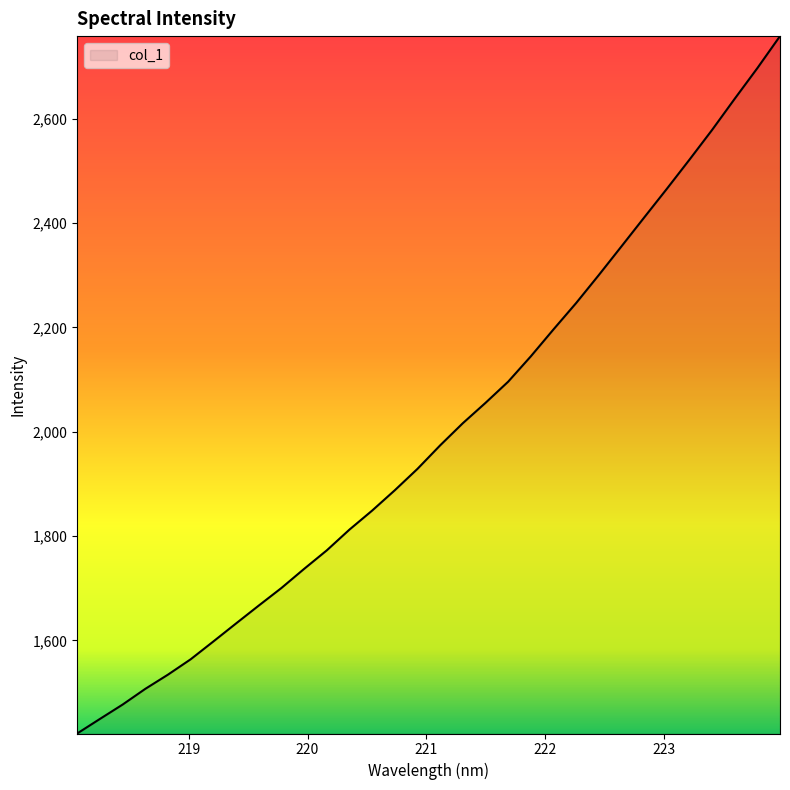

How many categories are shown in the chart?

32